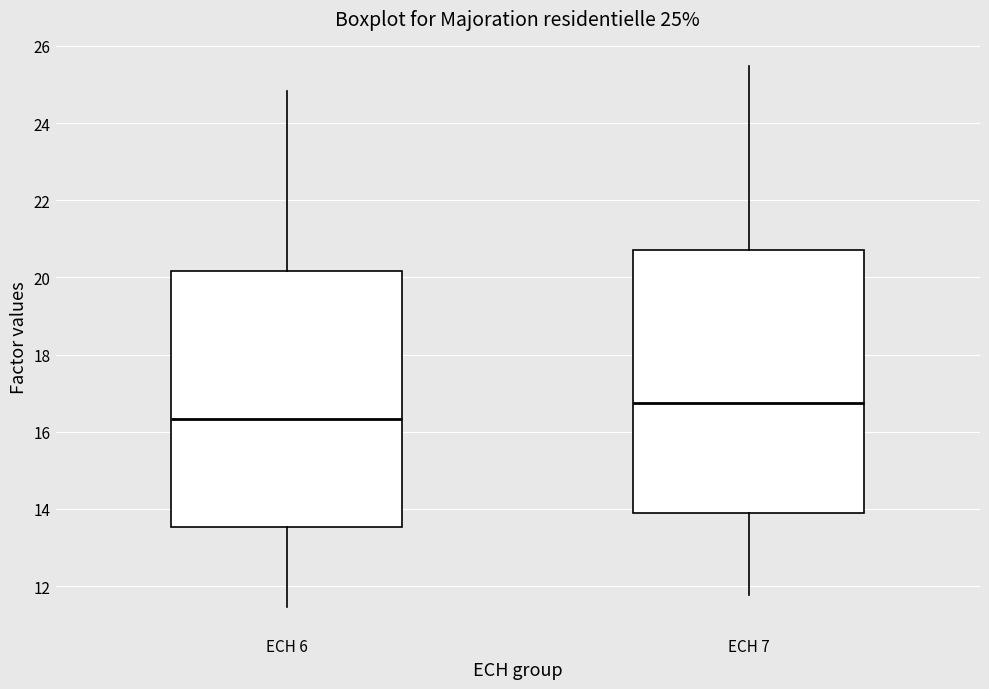

Which box's median line is the highest?

ECH 7